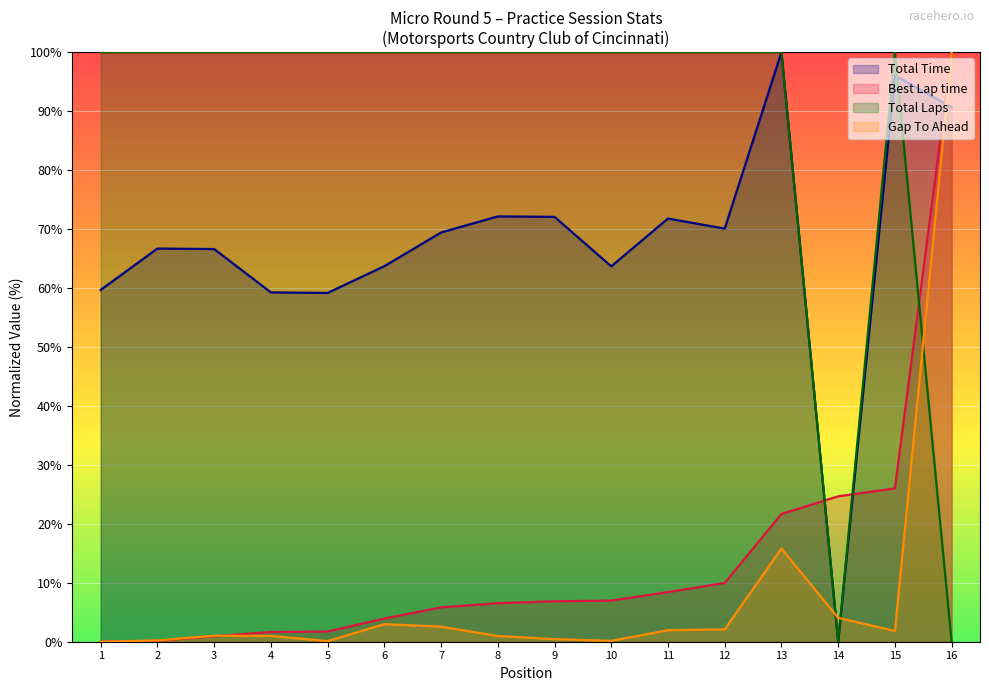

The value of Total Laps at 3 is 24.8. True or false?

False